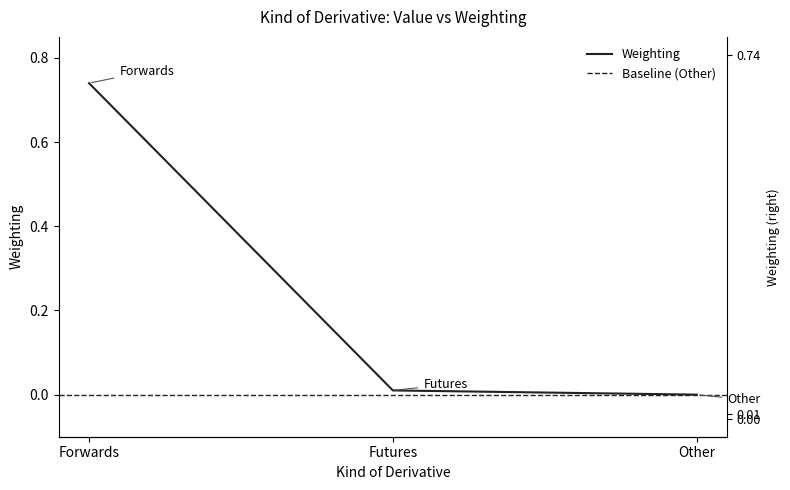

Reading right to left, transcribe all the data shown in this chart.

Other=0.0	Futures=0.0	Forwards=0.7